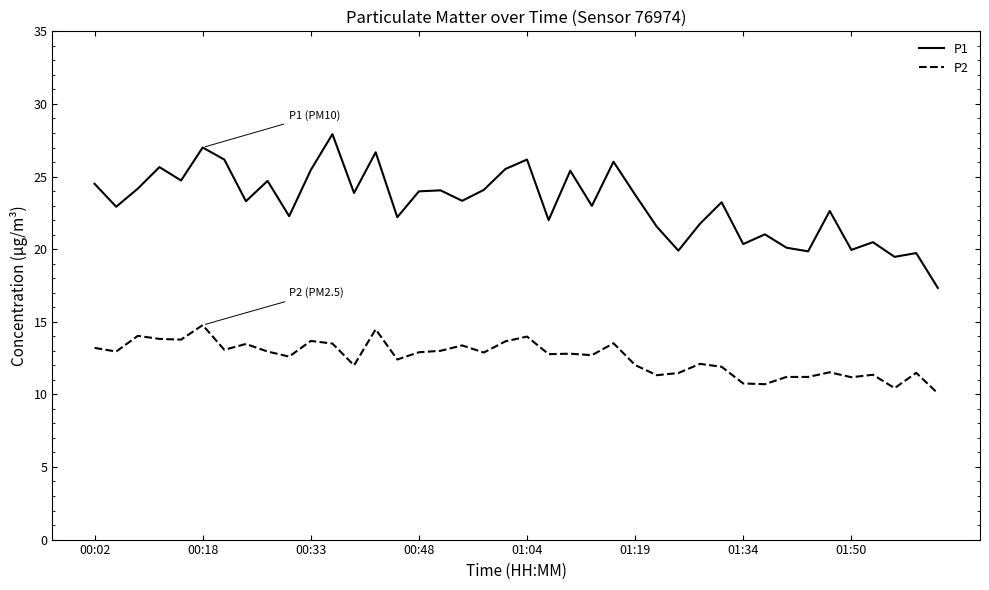

Which series has the largest range (max minus min)?

P1